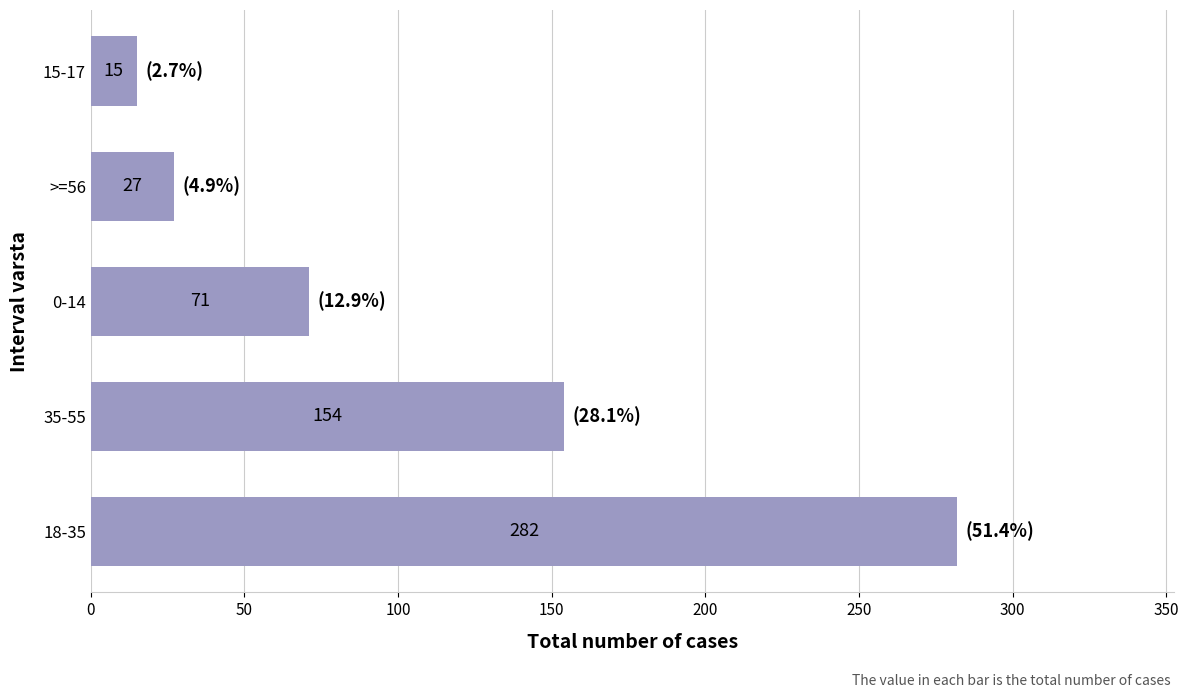

Rank the categories by value from lowest to highest.

15-17, >=56, 0-14, 35-55, 18-35